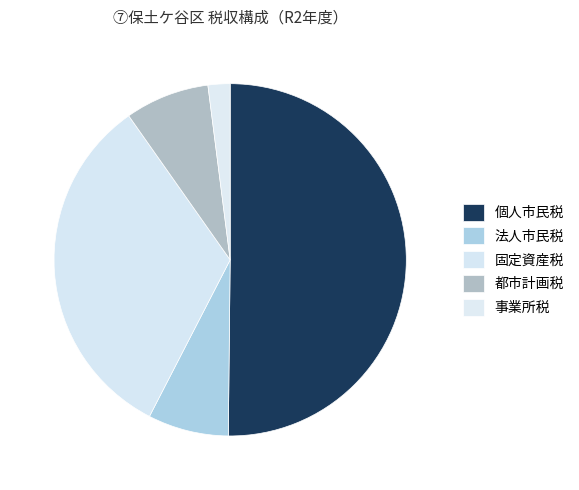

True or false: 都市計画税 accounts for 1% of the total.

False